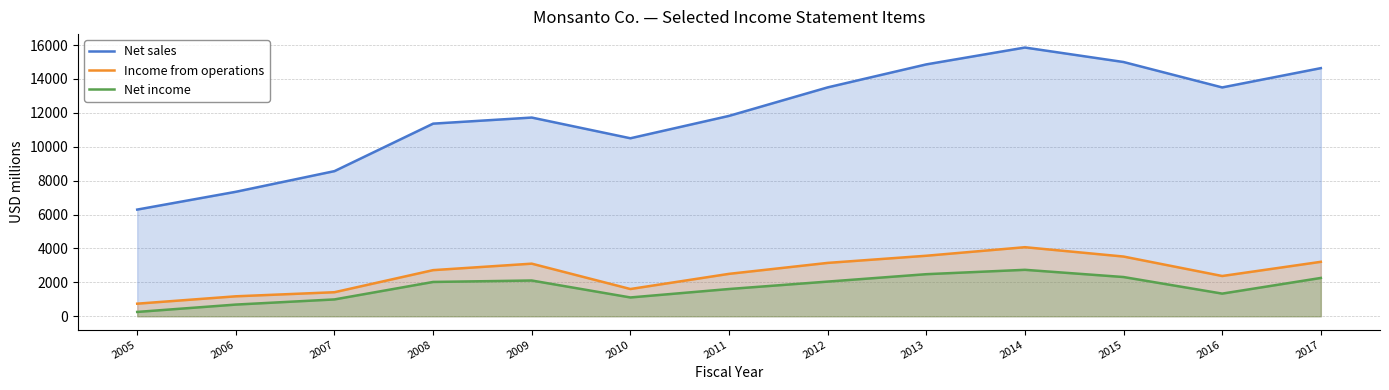

At which label is Net income closest to 1497?

2011